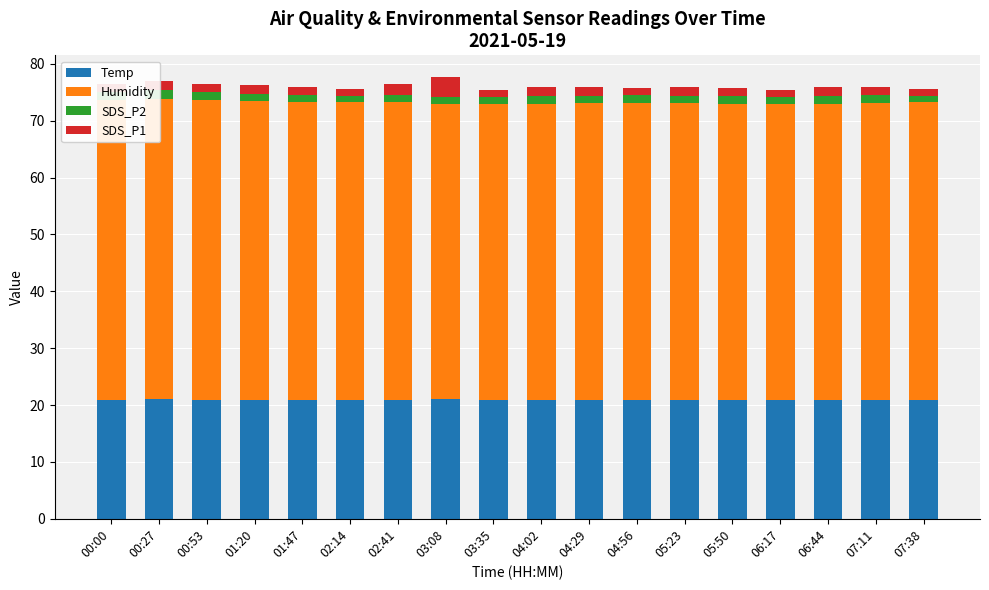

Reading left to right, list all the values displayed in this chart.

Temp: 00:00=20.9	00:27=21.0	00:53=20.9	01:20=20.9	01:47=20.9	02:14=20.8	02:41=20.9	03:08=21.0	03:35=20.9	04:02=20.9	04:29=20.9	04:56=20.8	05:23=20.9	05:50=20.8	06:17=20.9	06:44=20.9	07:11=20.9	07:38=20.9
Humidity: 00:00=52.8	00:27=52.8	00:53=52.8	01:20=52.6	01:47=52.3	02:14=52.4	02:41=52.4	03:08=51.9	03:35=52.0	04:02=52.1	04:29=52.2	04:56=52.3	05:23=52.2	05:50=52.1	06:17=52.0	06:44=52.1	07:11=52.2	07:38=52.3
SDS_P2: 00:00=1.3	00:27=1.5	00:53=1.3	01:20=1.1	01:47=1.3	02:14=1.1	02:41=1.2	03:08=1.3	03:35=1.2	04:02=1.4	04:29=1.2	04:56=1.4	05:23=1.3	05:50=1.4	06:17=1.2	06:44=1.4	07:11=1.4	07:38=1.2
SDS_P1: 00:00=1.4	00:27=1.6	00:53=1.4	01:20=1.6	01:47=1.4	02:14=1.2	02:41=1.9	03:08=3.4	03:35=1.3	04:02=1.5	04:29=1.5	04:56=1.3	05:23=1.6	05:50=1.5	06:17=1.2	06:44=1.6	07:11=1.5	07:38=1.1